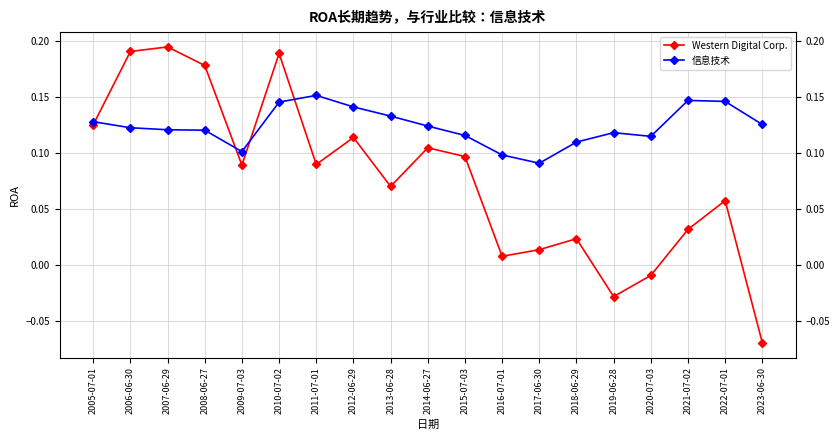

In 信息技术, how many points are lower than both neighbors (excluding endpoints)?

3